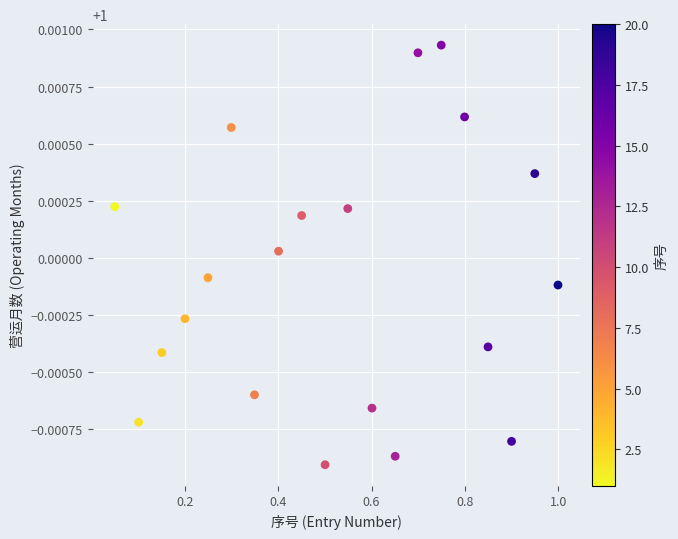

What is the range of X values (max minus min)?

0.9